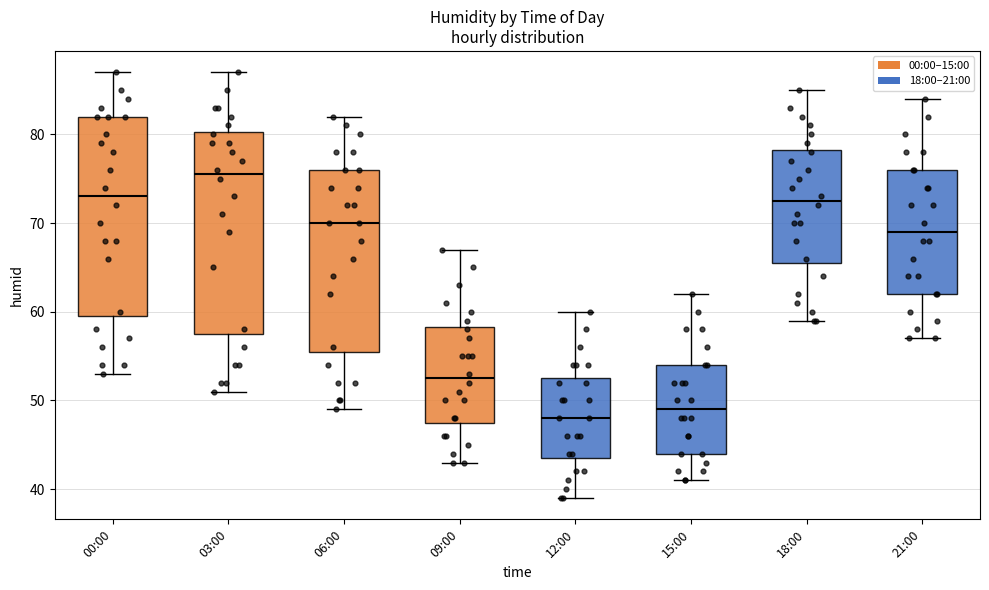

Where does the lower whisker of the box for 09:00 end on the y-axis? The values are not printed on the chart, so give them approximately, as read against the axis.

43